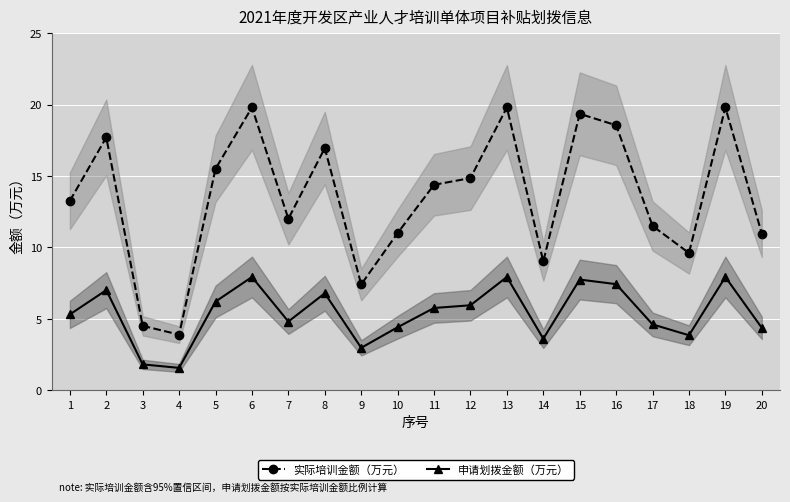

True or false: 申请划拨金额（万元） and 实际培训金额（万元） cross at least once.

False